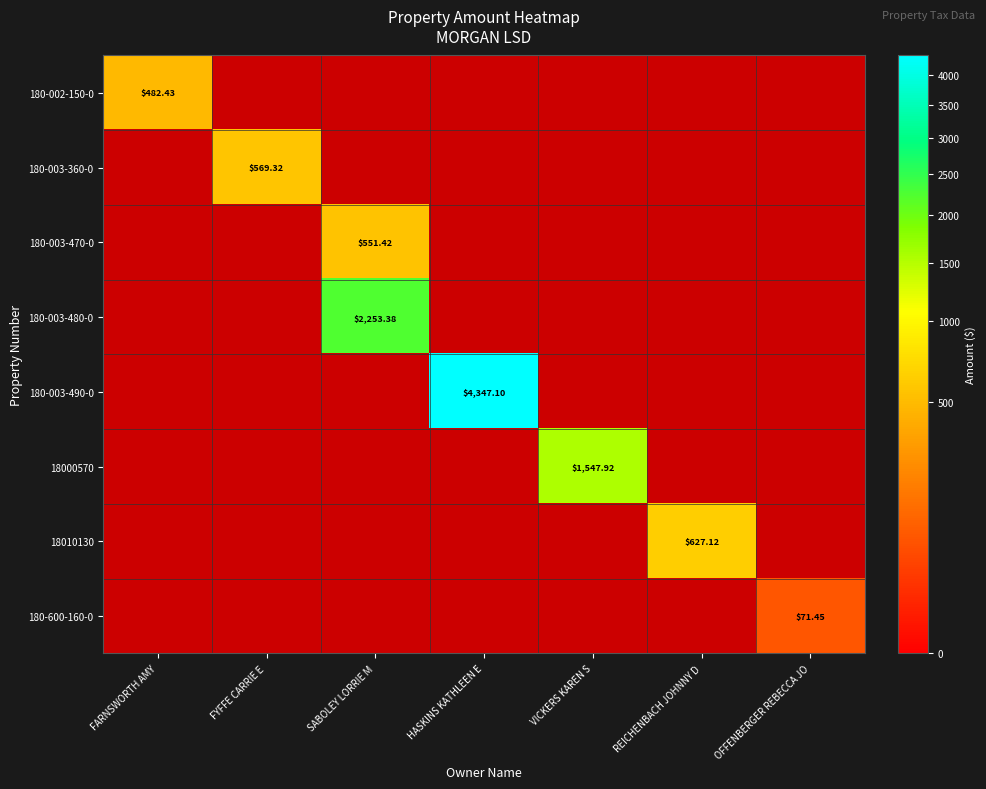

At how many categories does at least one series exceed 3142?

1